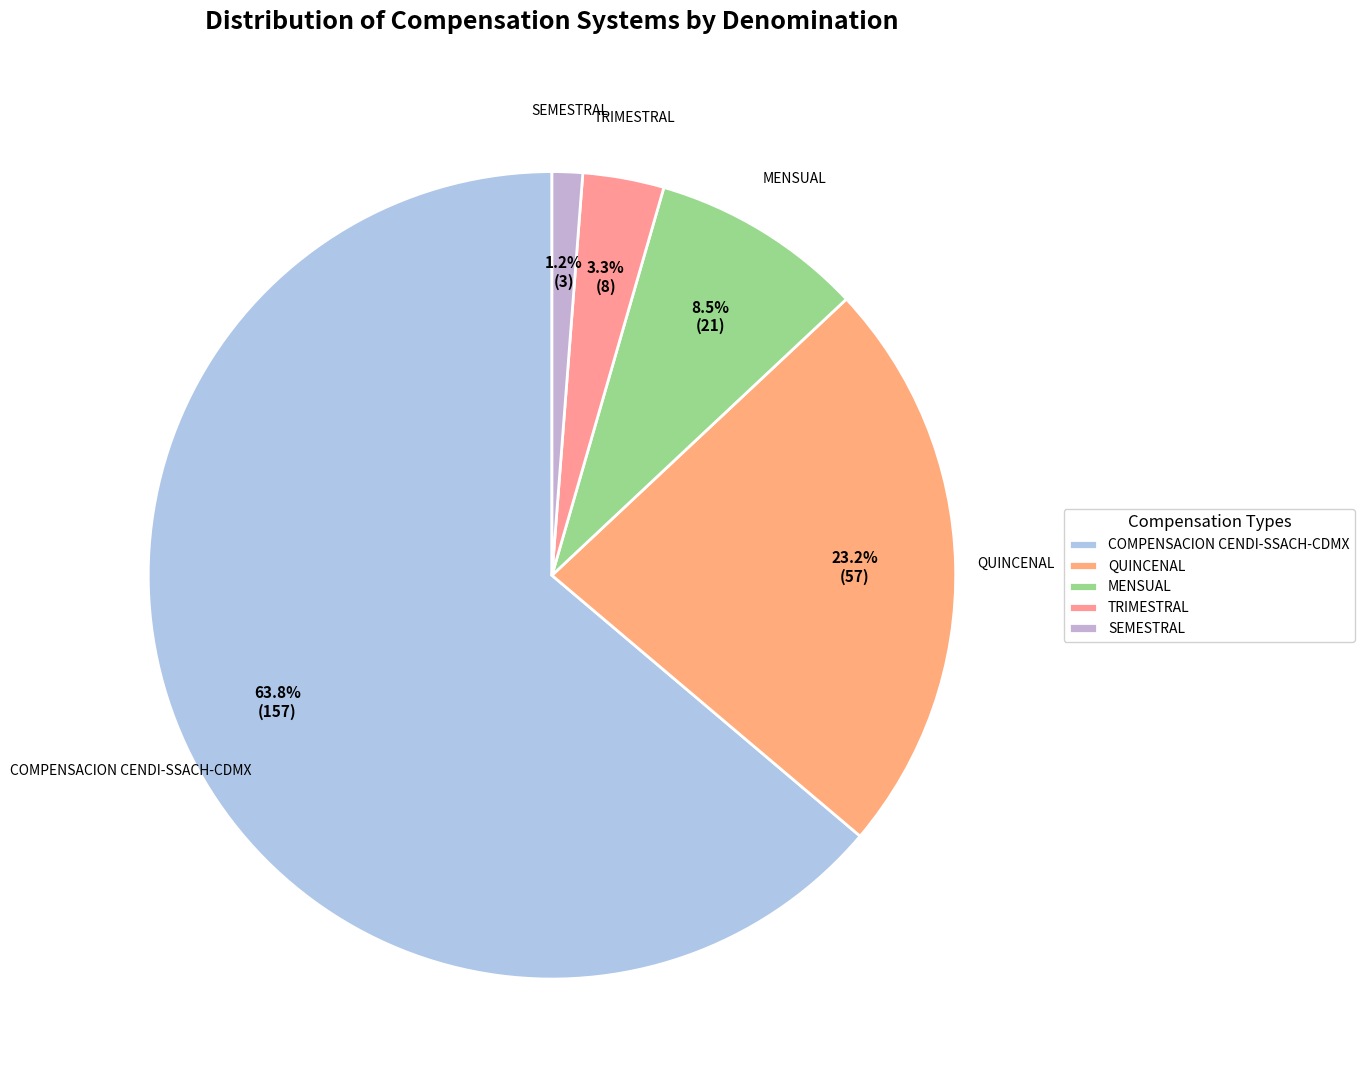

Rank the categories by value from lowest to highest.

SEMESTRAL, TRIMESTRAL, MENSUAL, QUINCENAL, COMPENSACION CENDI-SSACH-CDMX